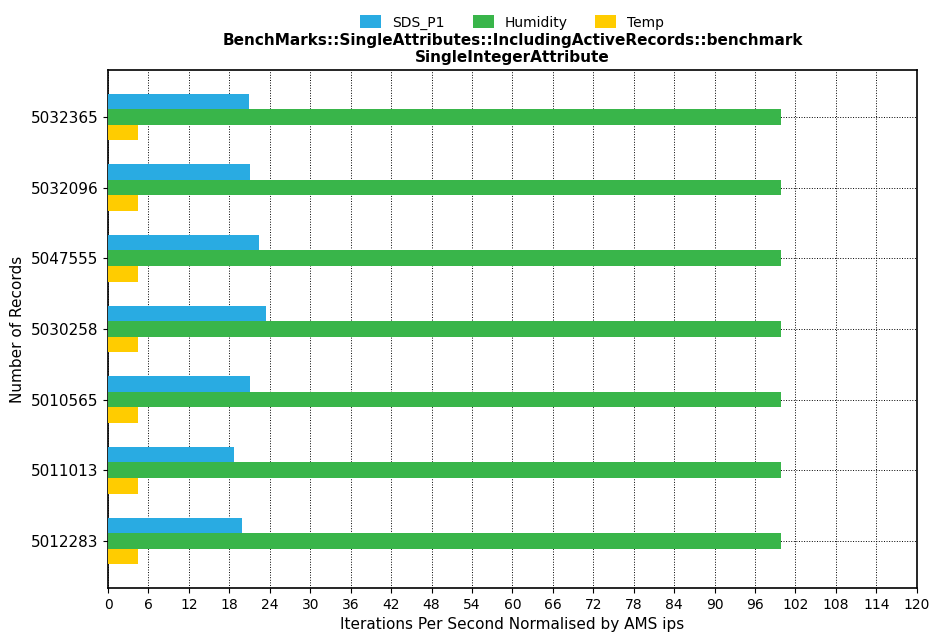

At how many categories does at least one series exceed 20?

7